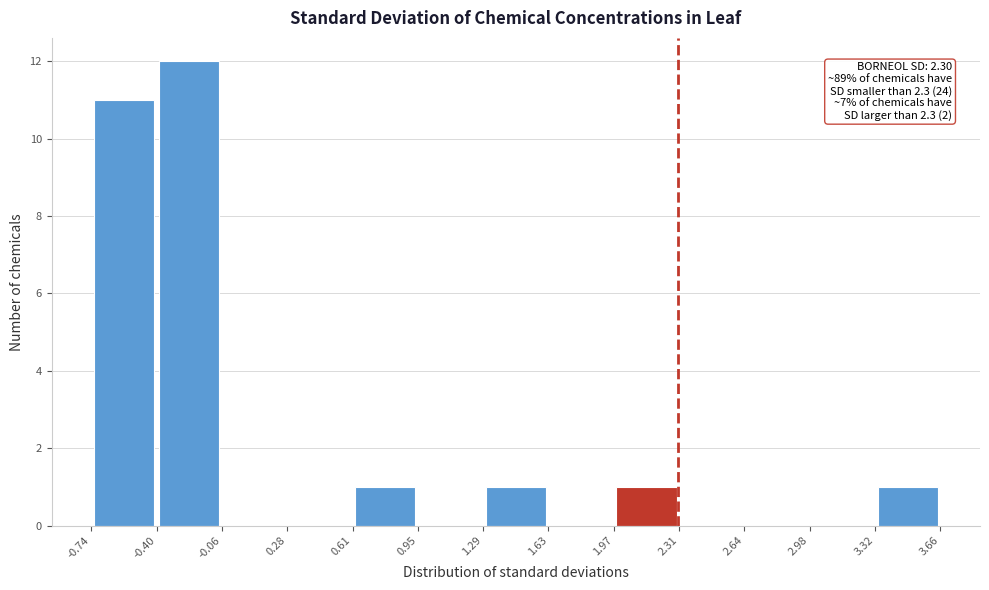

Over which range of the x-axis is the bar tallest?

-0.40 to -0.06